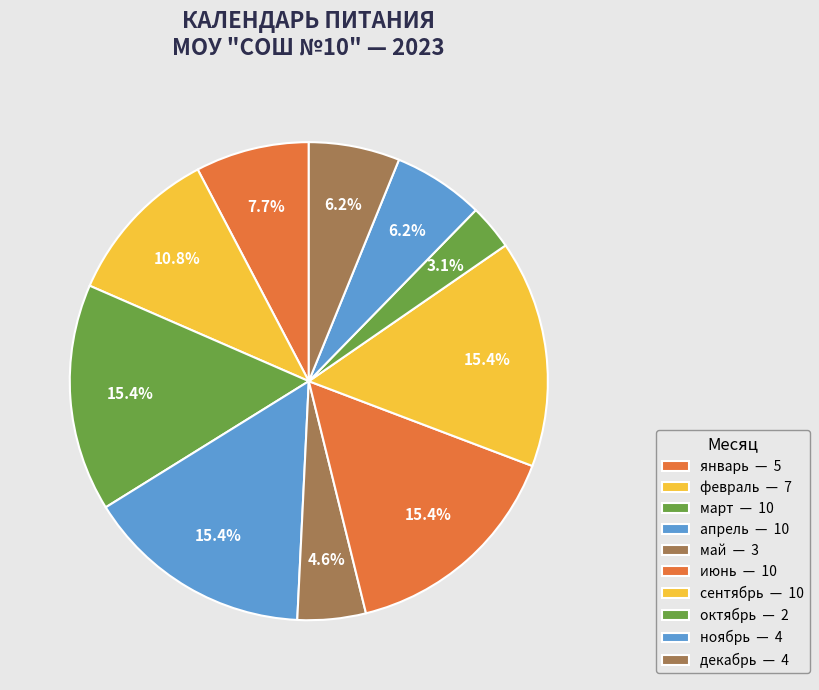

What is the smallest slice in the pie chart?

октябрь